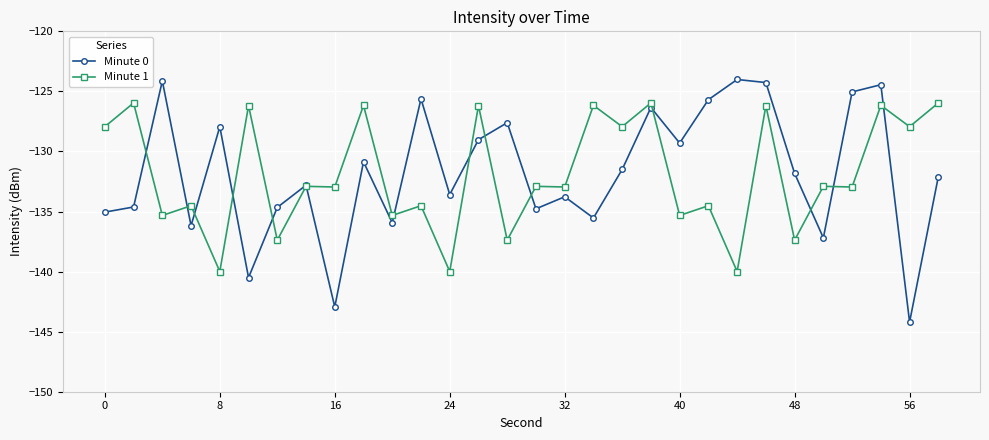

What is the value of the Minute 1 point at the 9th from the left?

-133.0